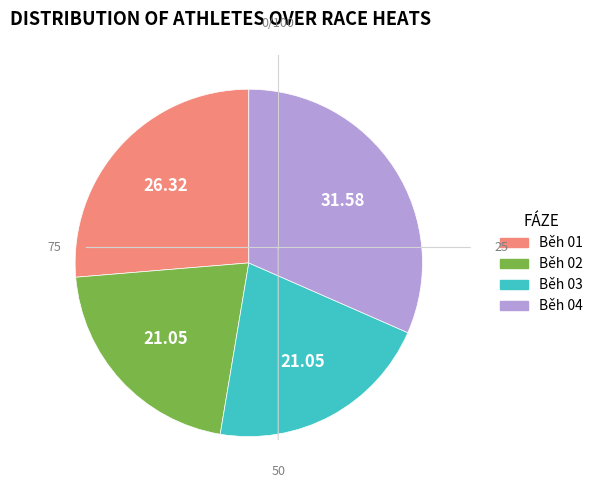

What is the ratio of the value at Běh 03 to the value at Běh 02?

1.0